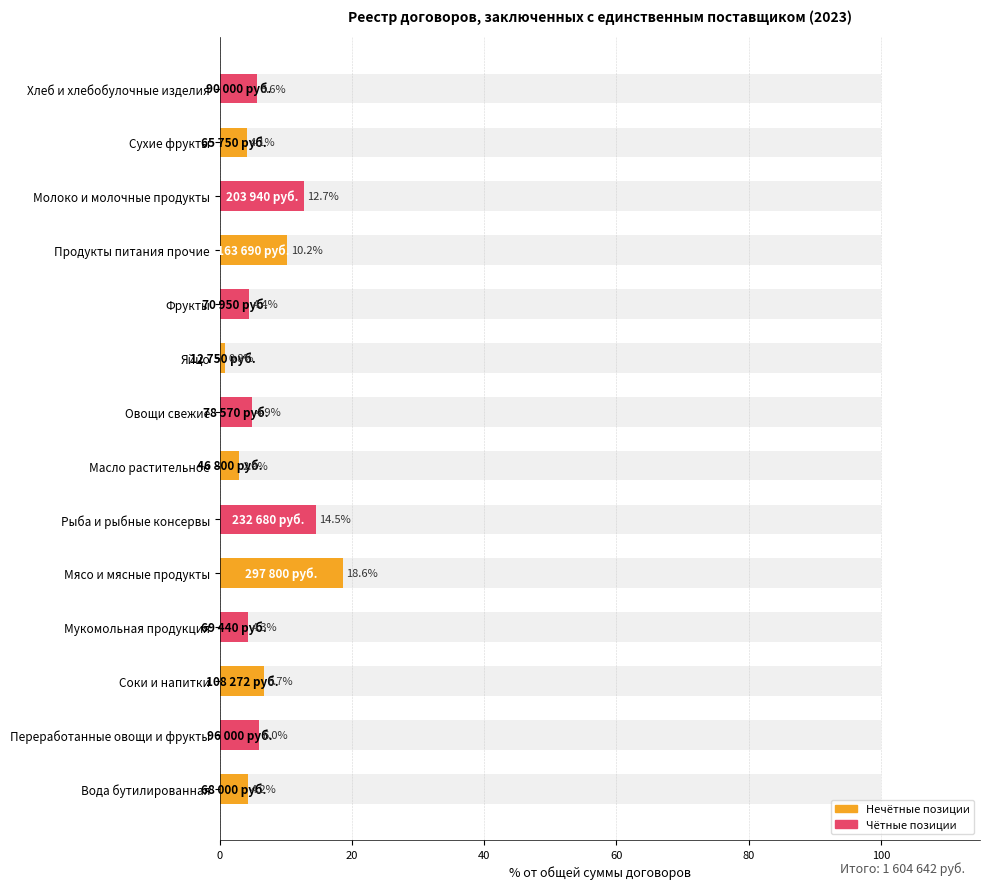

How many data points does each series have?

14